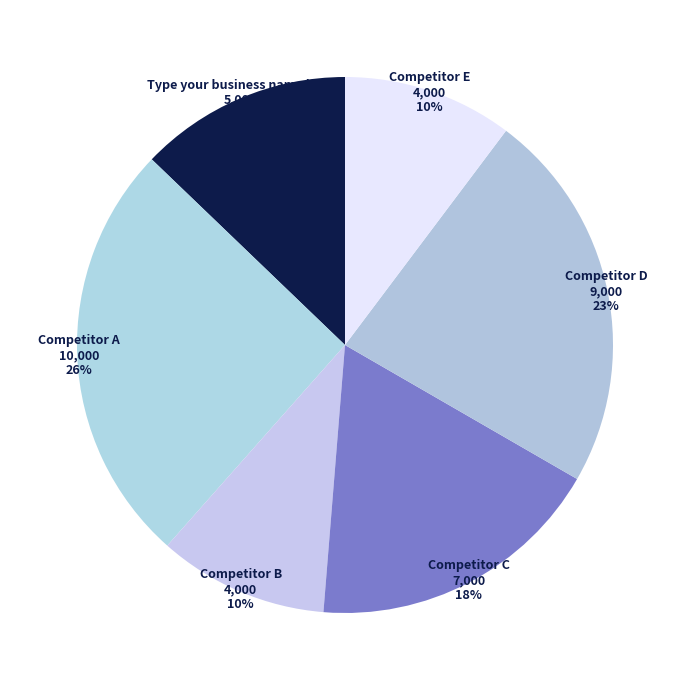

Which has a higher value, Competitor A or Competitor C?

Competitor A